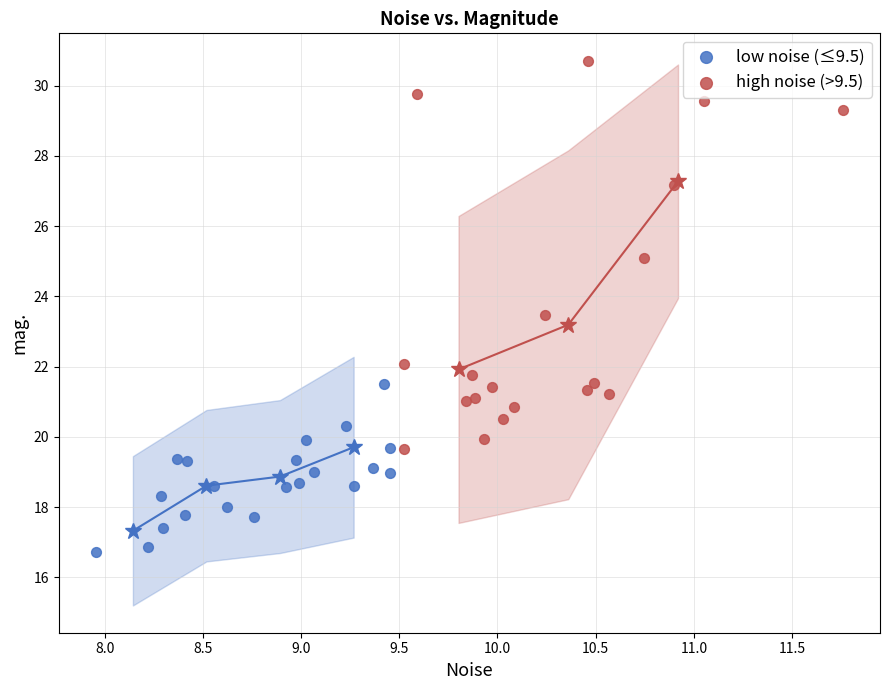

Which series has the largest Y range (max minus min)?

high noise (>9.5)